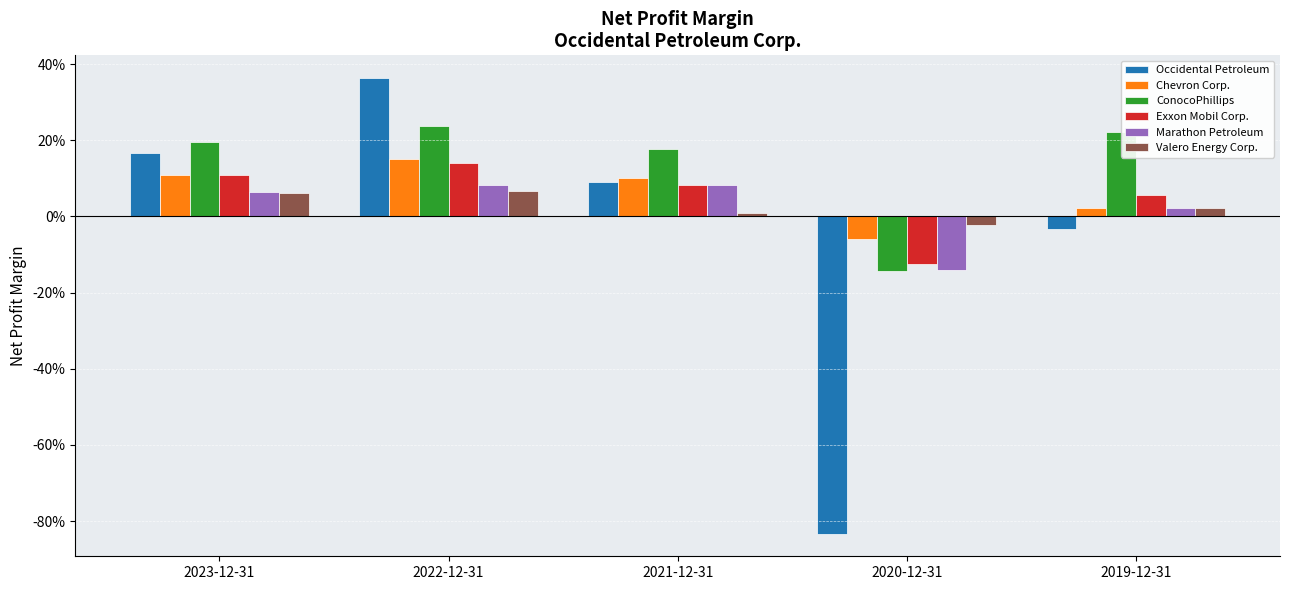

What is the sum of all Valero Energy Corp. values?

0.1